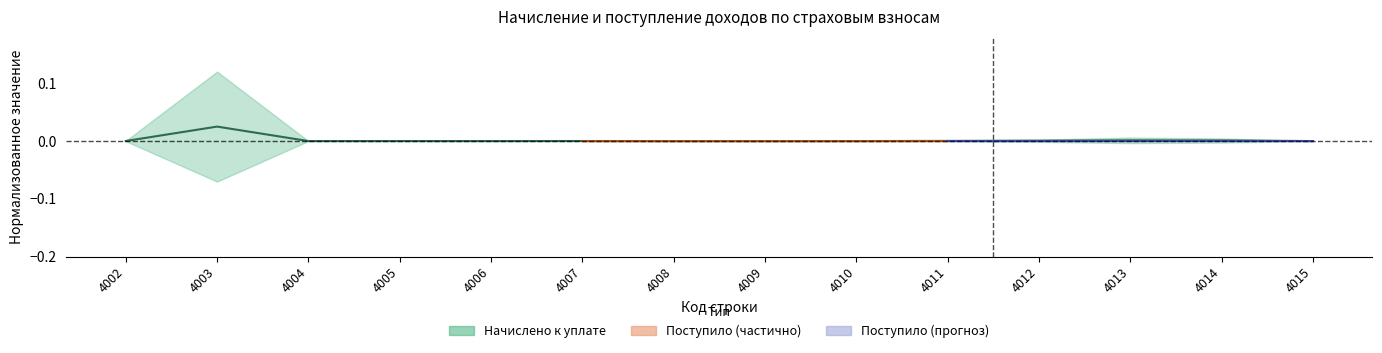

True or false: there are more than 0 points higher than both neighbors.

True